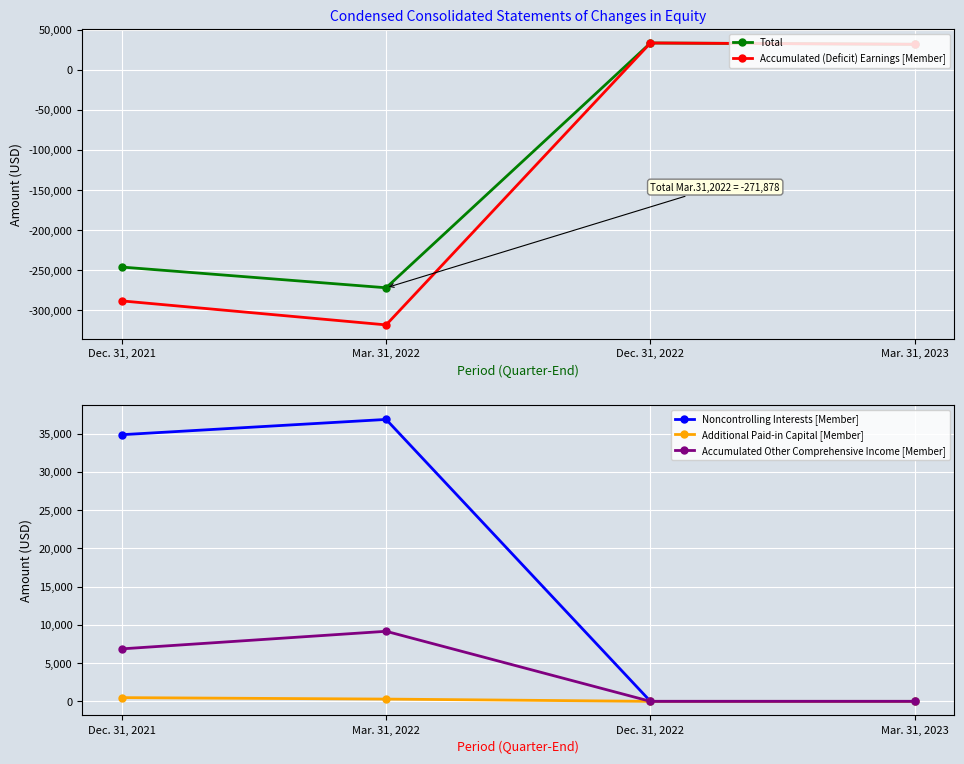

Which has a higher value, Mar. 31, 2023 or Dec. 31, 2021?

Mar. 31, 2023